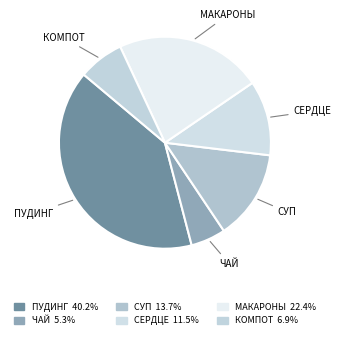

Count the number of slices in the pie.

6